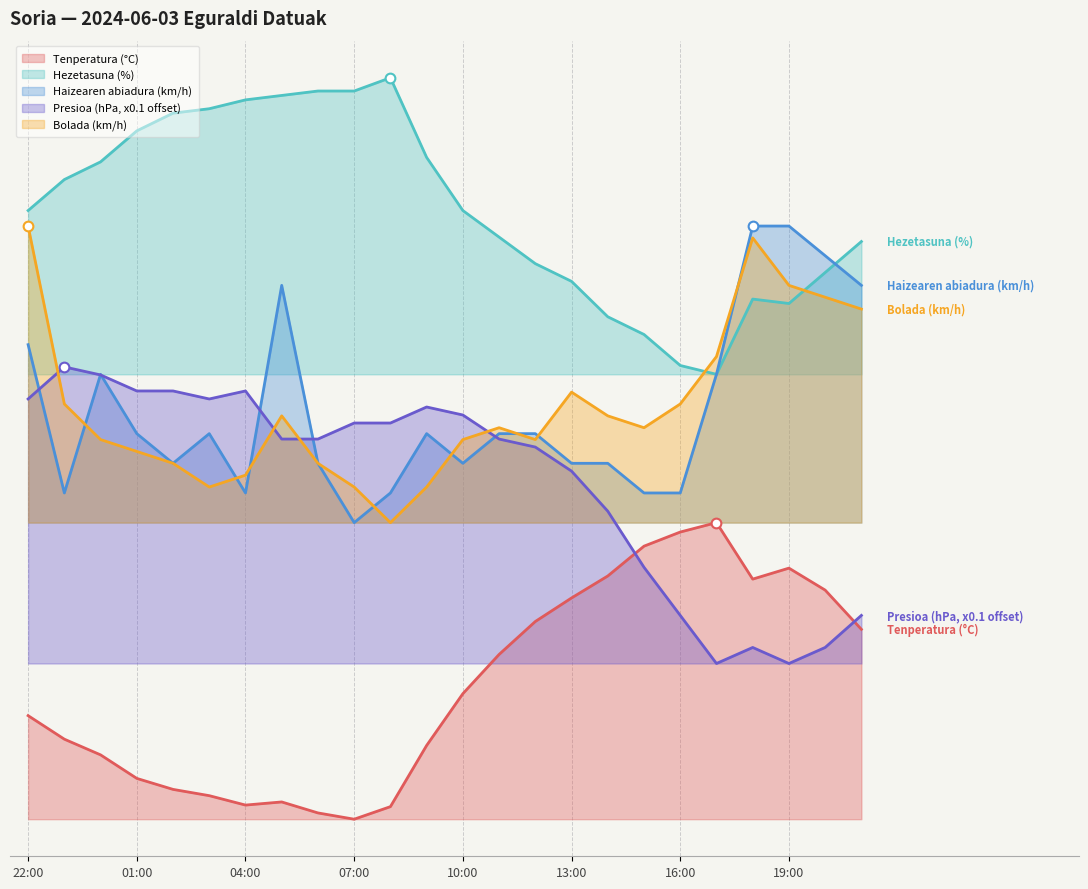

At which category does Presioa (hPa, x0.1 offset) reach its first local peak?

23:00